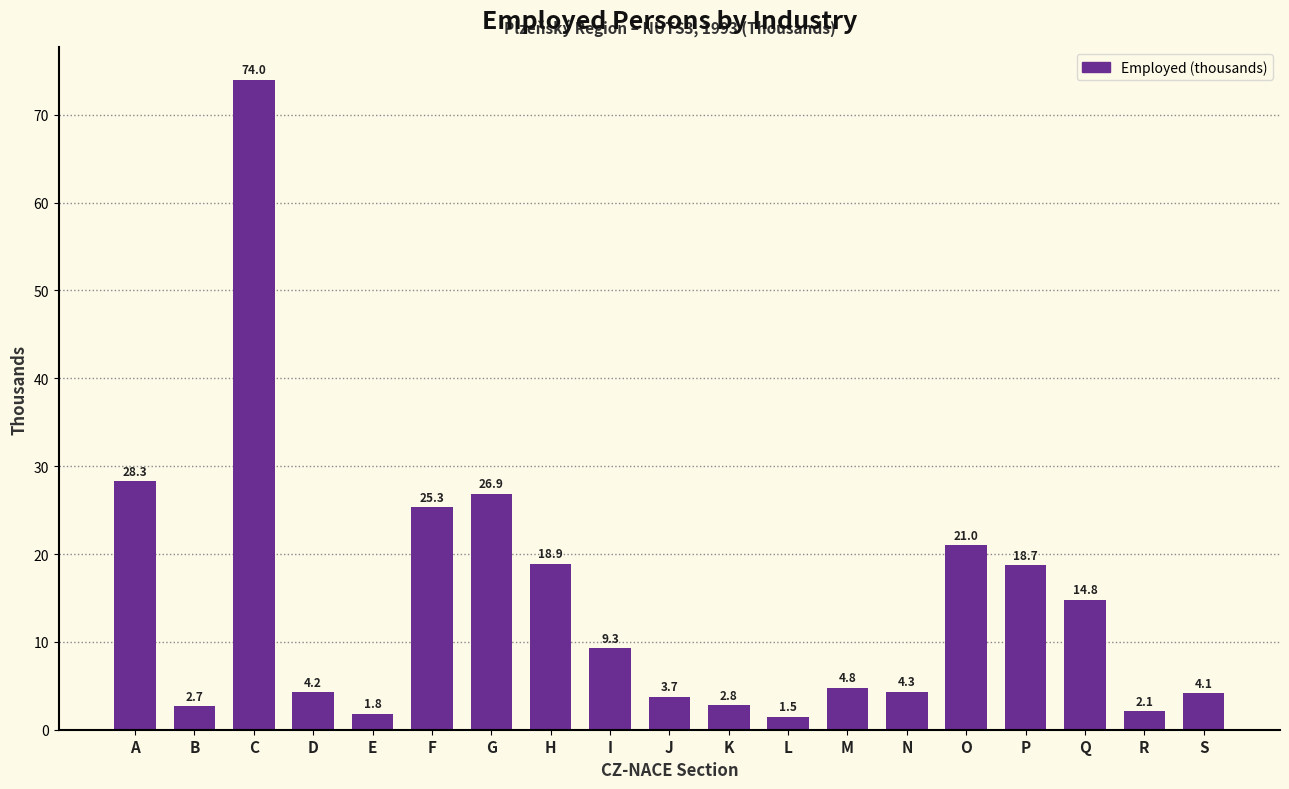

List the labels in order of value, smallest first.

L, E, R, B, K, J, S, D, N, M, I, Q, P, H, O, F, G, A, C